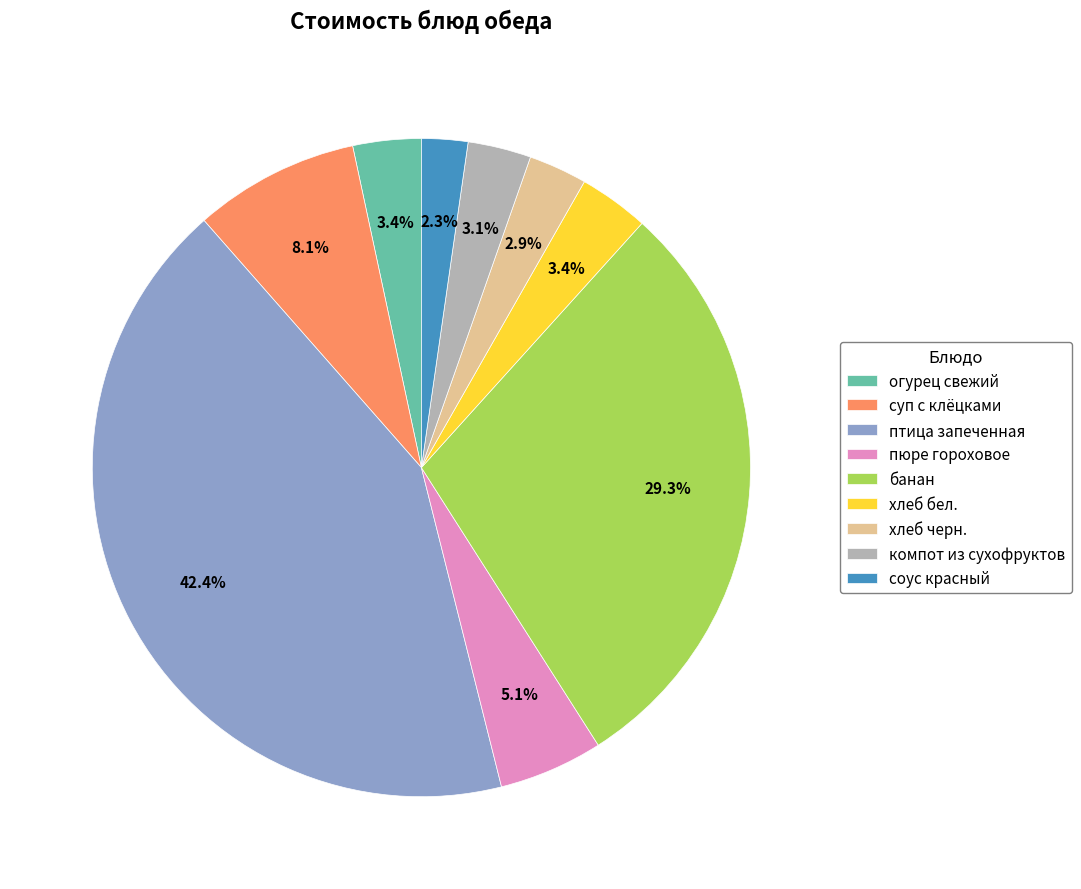

What percentage is NOT represented by суп с клёцками?

91.9%